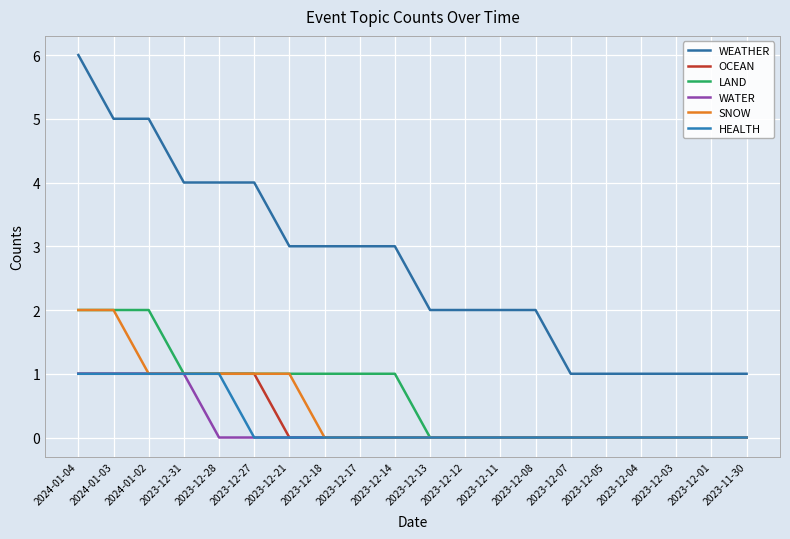

Reading right to left, extract all data points from this chart.

WEATHER: 1	1	1	1	1	1	2	2	2	2	3	3	3	3	4	4	4	5	5	6
OCEAN: 0	0	0	0	0	0	0	0	0	0	0	0	0	0	1	1	1	1	1	1
LAND: 0	0	0	0	0	0	0	0	0	0	1	1	1	1	1	1	1	2	2	2
WATER: 0	0	0	0	0	0	0	0	0	0	0	0	0	0	0	0	1	1	1	1
SNOW: 0	0	0	0	0	0	0	0	0	0	0	0	0	1	1	1	1	1	2	2
HEALTH: 0	0	0	0	0	0	0	0	0	0	0	0	0	0	0	1	1	1	1	1